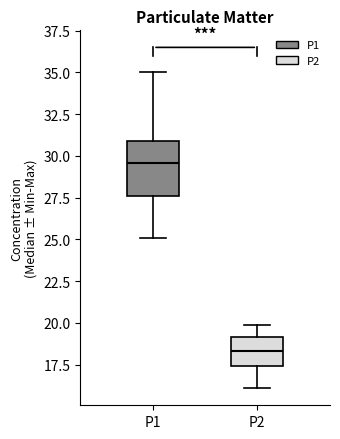

Reading left to right, read every box against the y-axis: the position of its median line, the range the box covers, and the ends of its whiskers. The values are not printed on the chart, so give them approximately, as read against the axis.

P1: median 29.5, box 27.5 to 31.0, whiskers 25.0 to 35.0
P2: median 18.5, box 17.5 to 19.0, whiskers 16.0 to 20.0